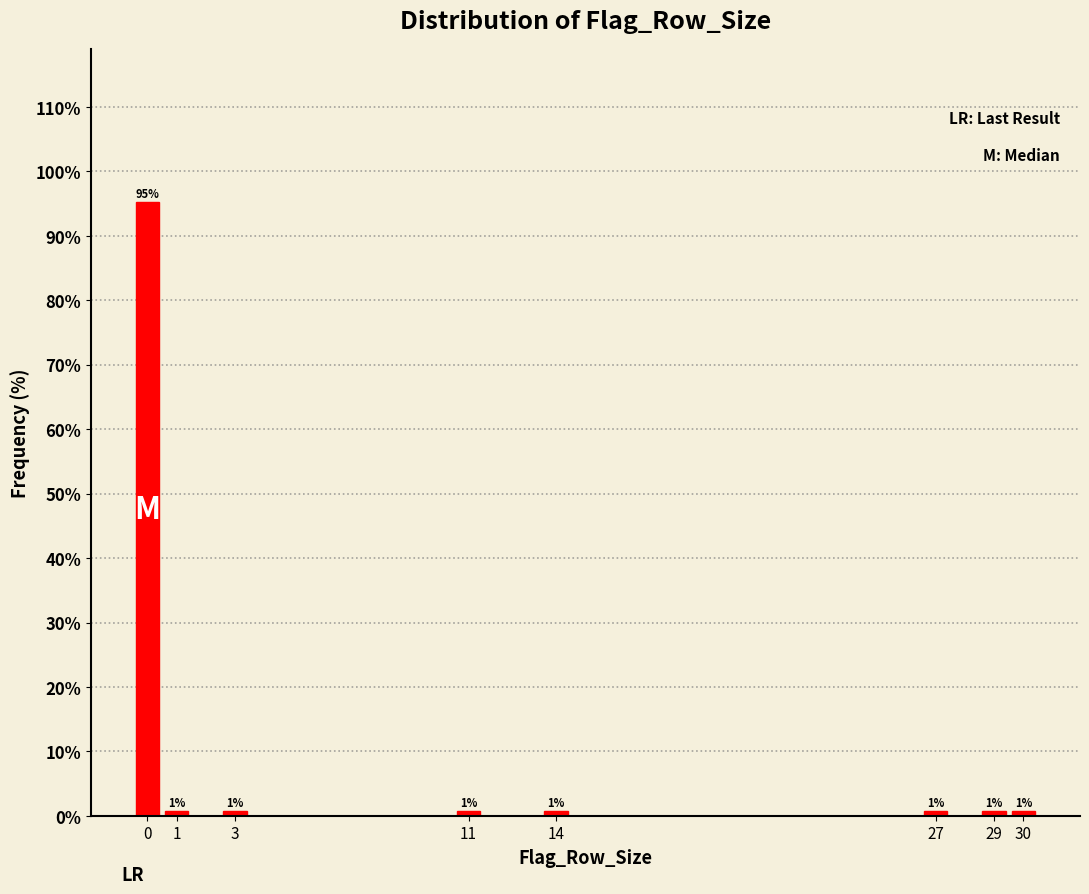

Does the chart contain any negative values?

No